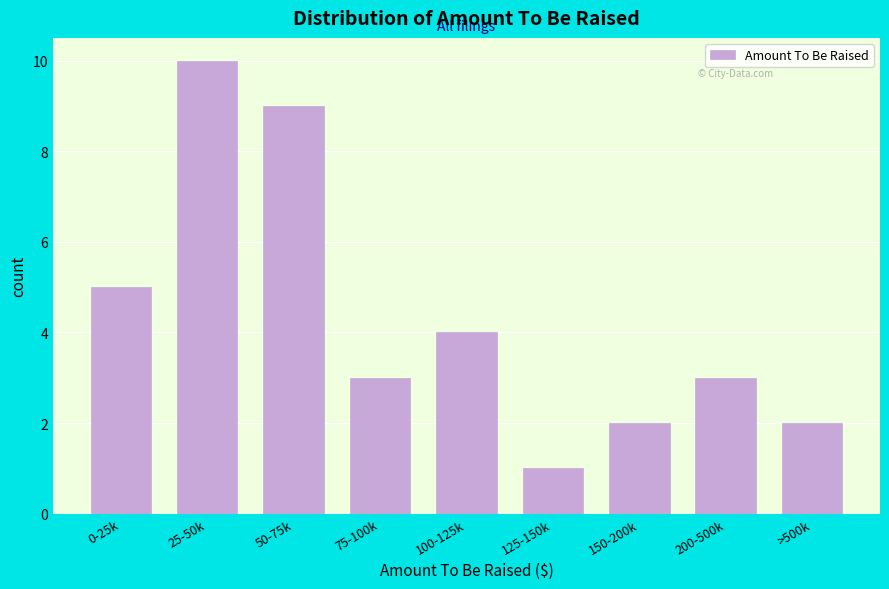

Reading left to right, what are all the values shown in this chart?

5	10	9	3	4	1	2	3	2